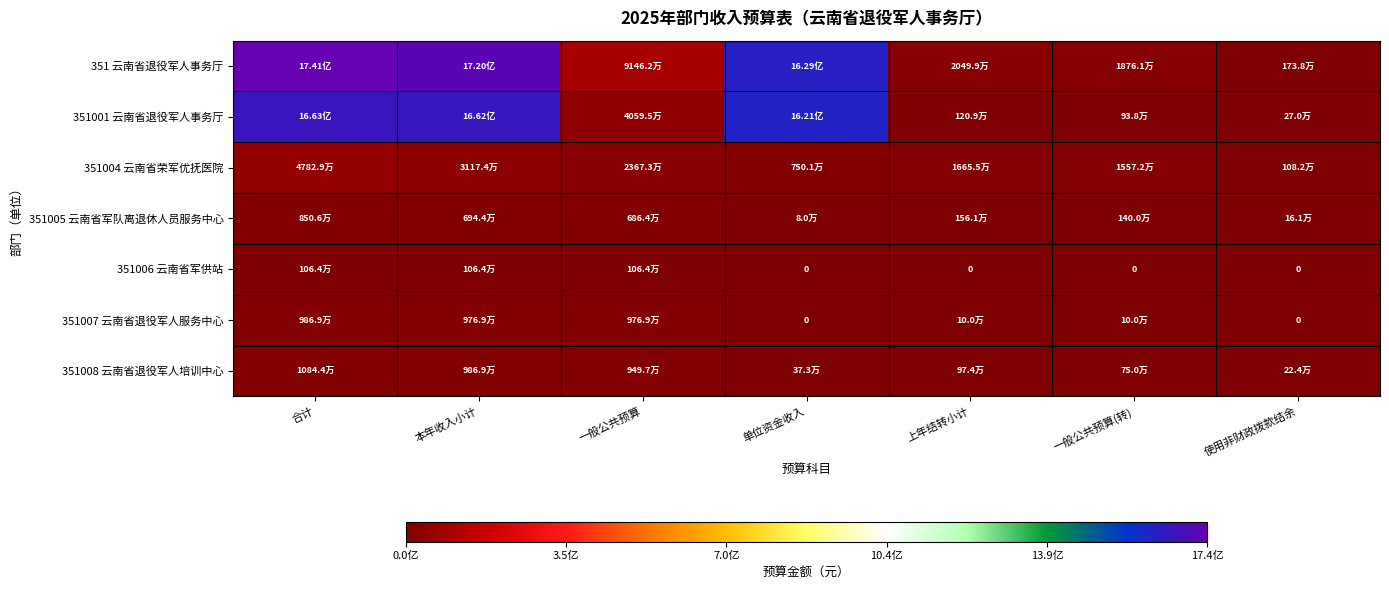

The 351004 云南省荣军优抚医院 series shows 6975280.3 at 上年结转小计. True or false?

False